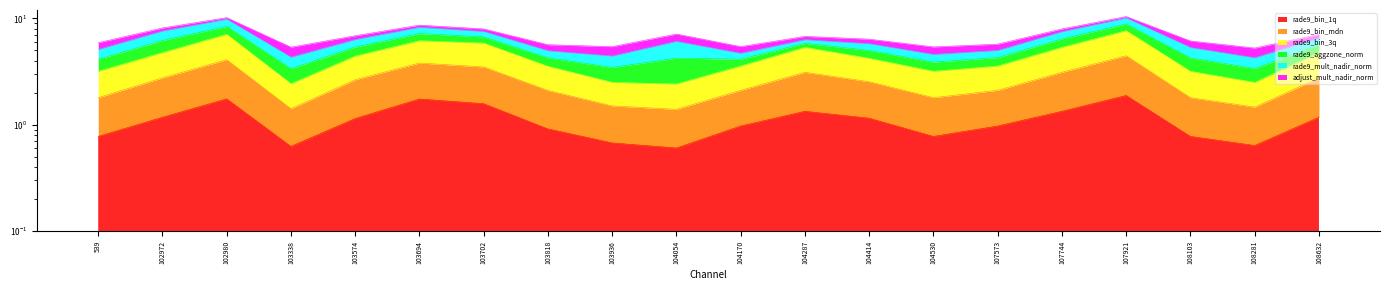

What is the sum of the rade9_bin_3q values at 104054 and 104287?

4.5